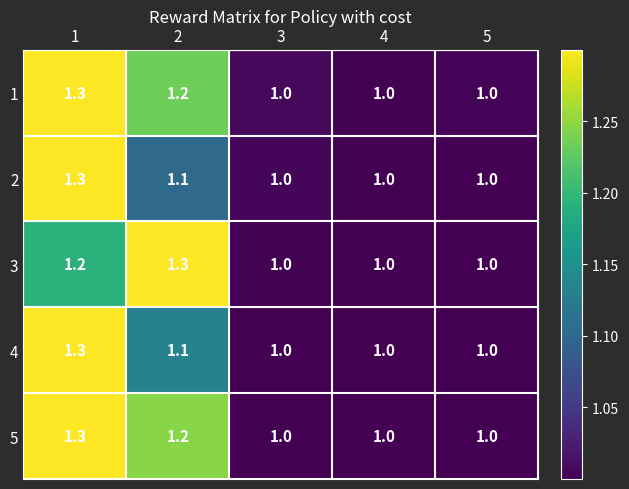

How many data points does each series have?

5